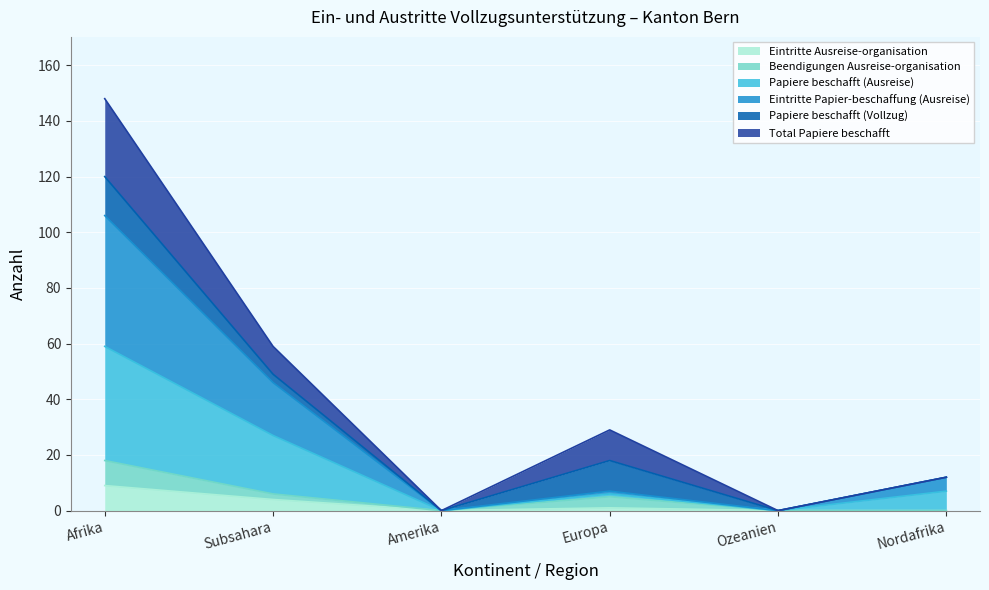

Which category has the highest value in the Eintritte Ausreise-organisation series?

Afrika